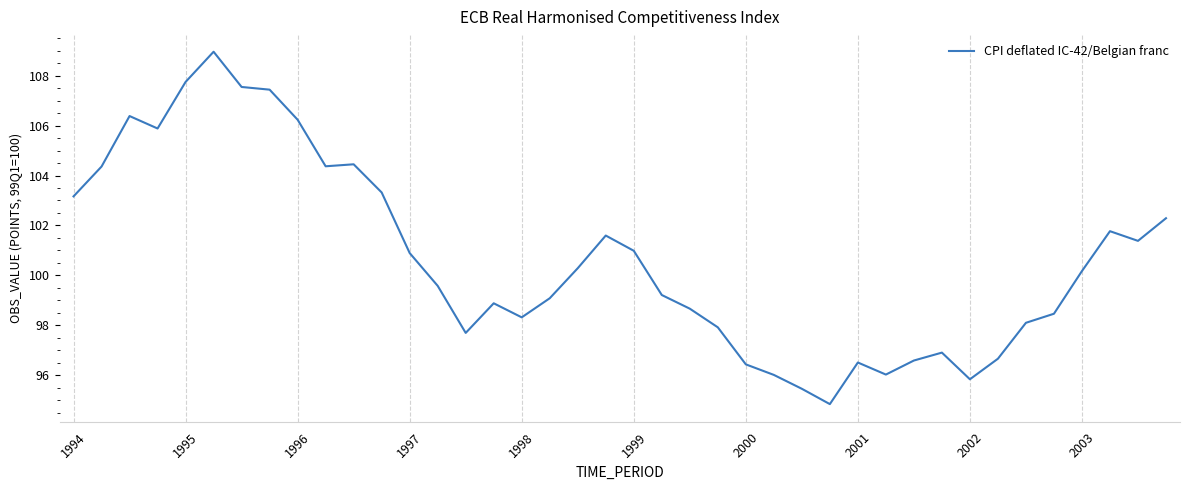

True or false: the data has more than 0 interior local peaks.

True